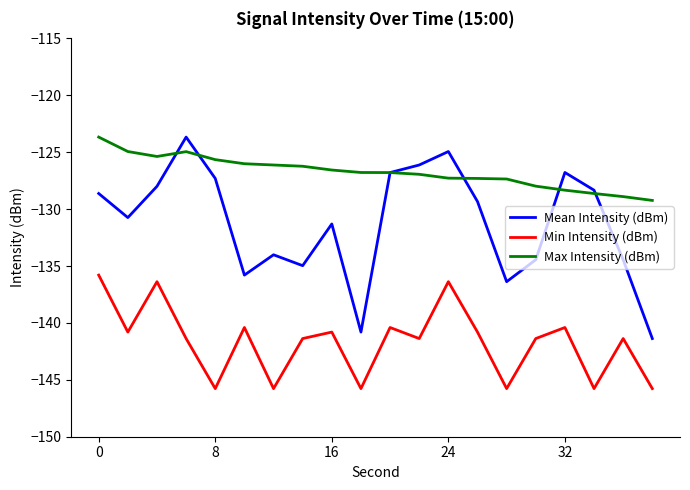

True or false: Max Intensity (dBm) and Min Intensity (dBm) intersect in this chart.

False